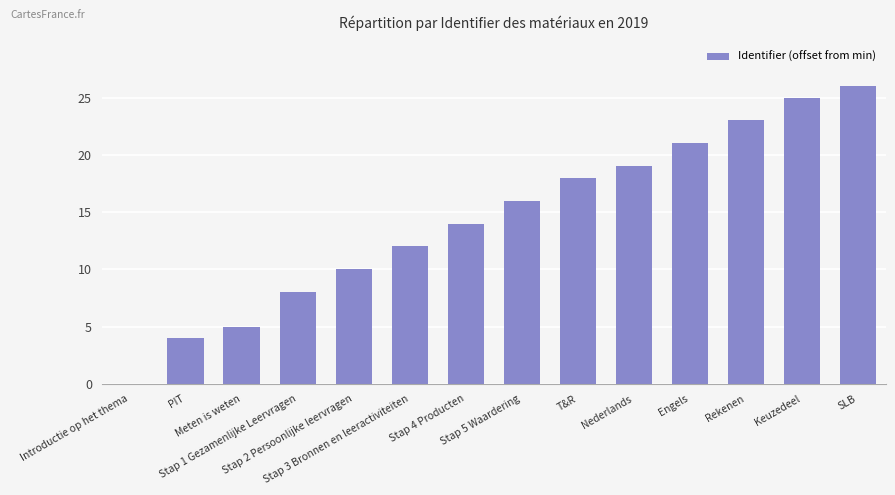

True or false: the data shows 8 at Stap 1 Gezamenlijke Leervragen.

True